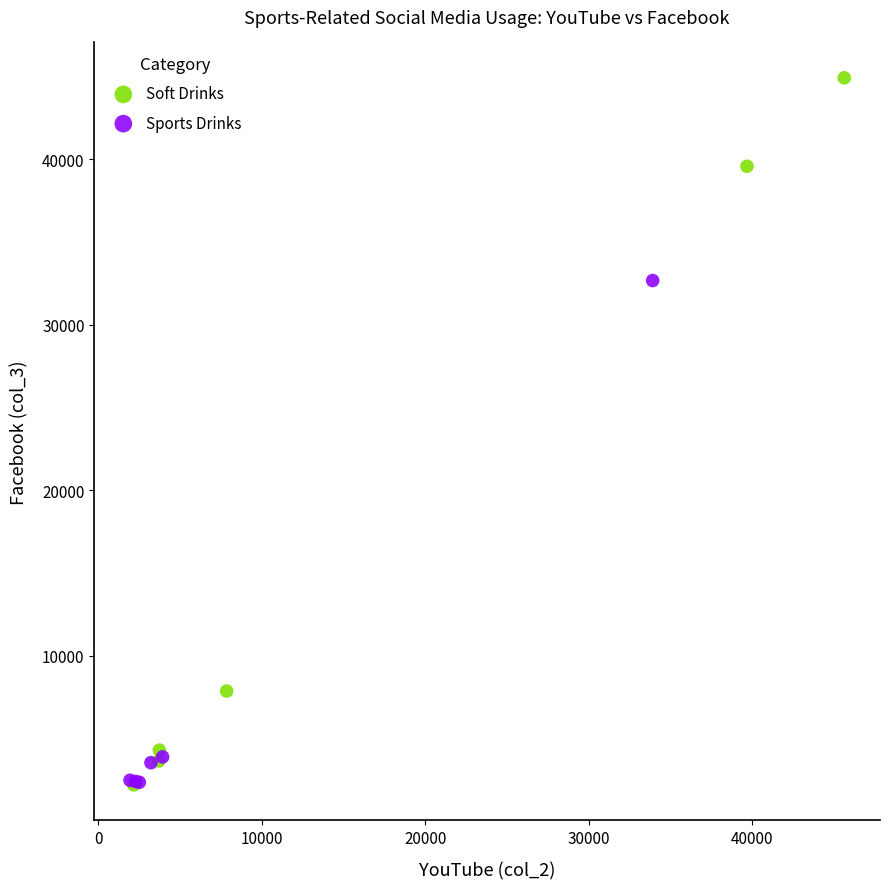

Which series has the widest spread of Y values?

Soft Drinks